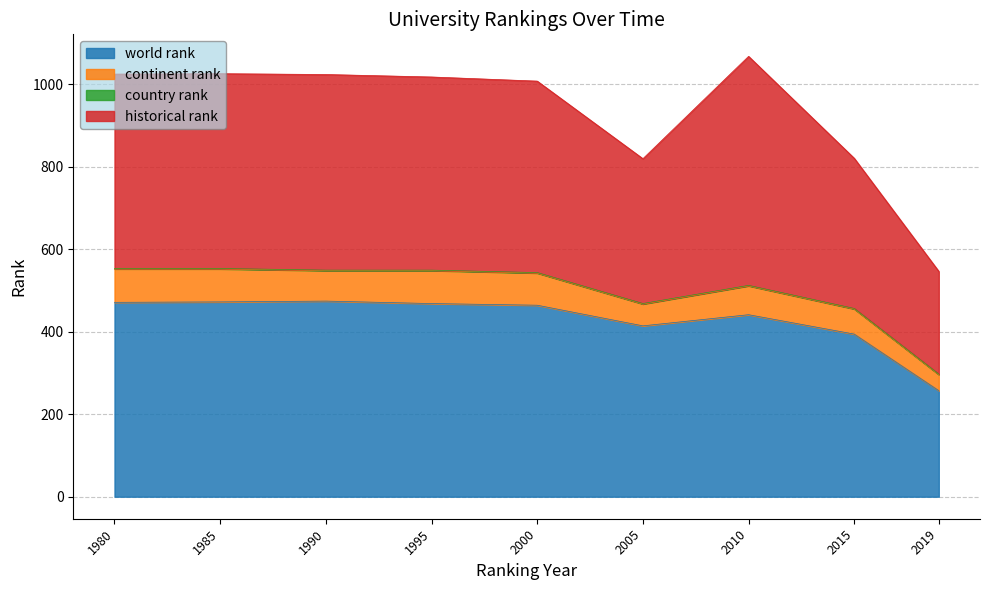

At which label is world rank closest to 365?

2015